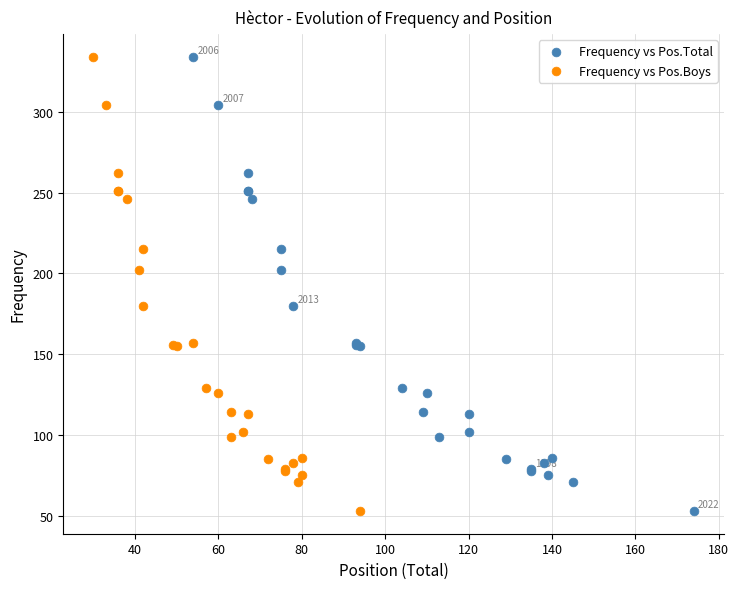

What are all the series names shown in the legend?

Frequency vs Pos.Total, Frequency vs Pos.Boys